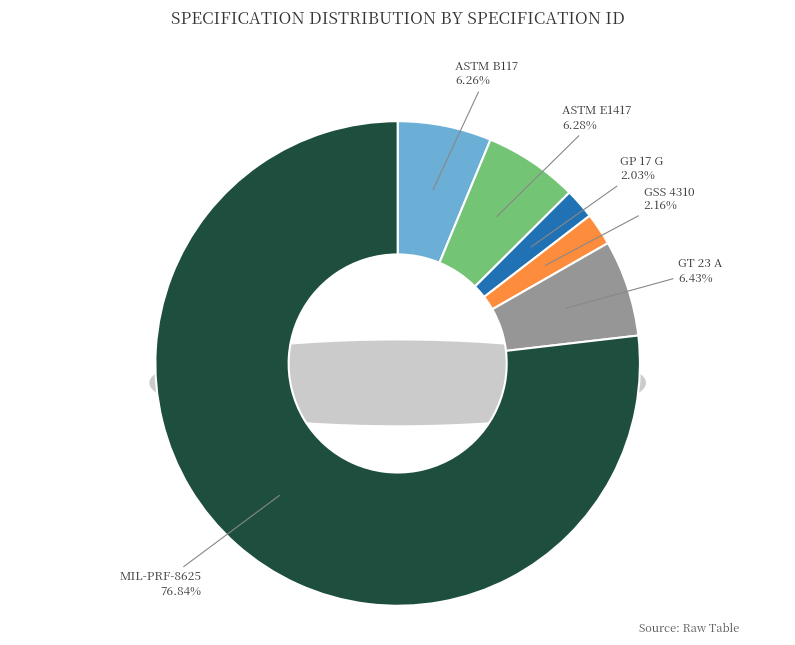

Which category has the smallest portion of the pie?

GP 17 G